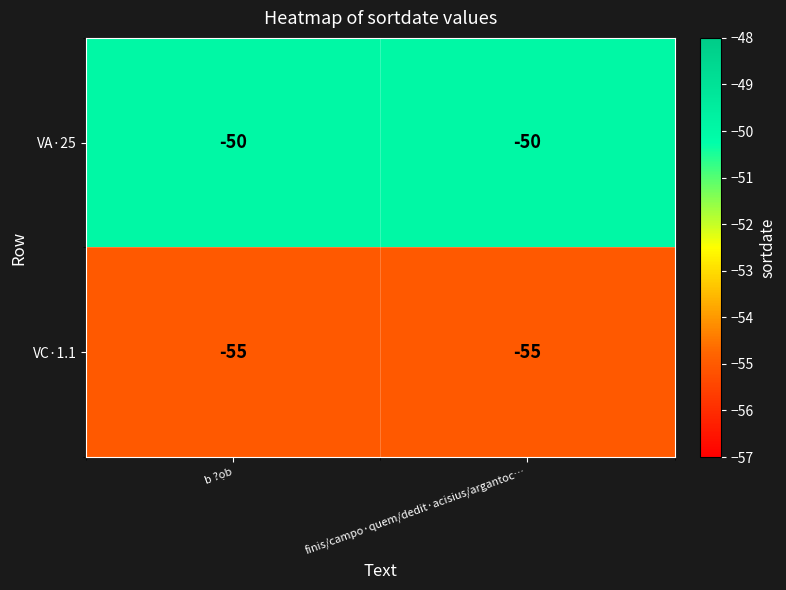

What is the difference between the highest and lowest values at b ?ọb?

5